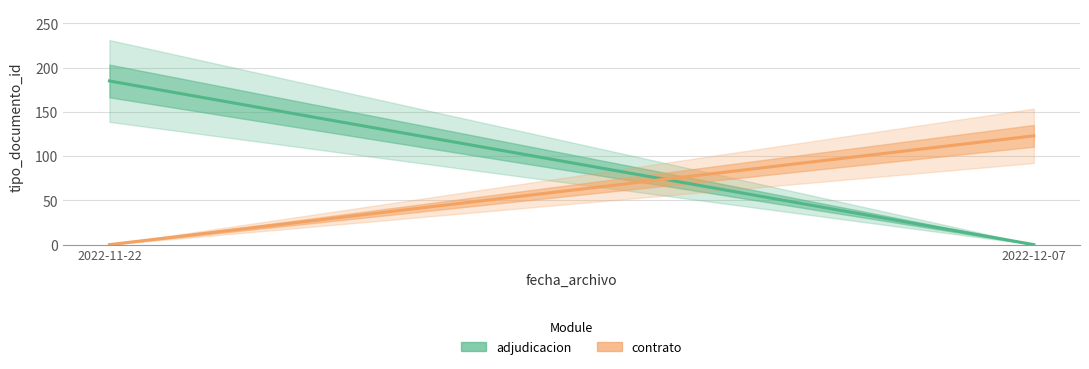

What is the difference between the maximum and minimum values in the contrato series?

123